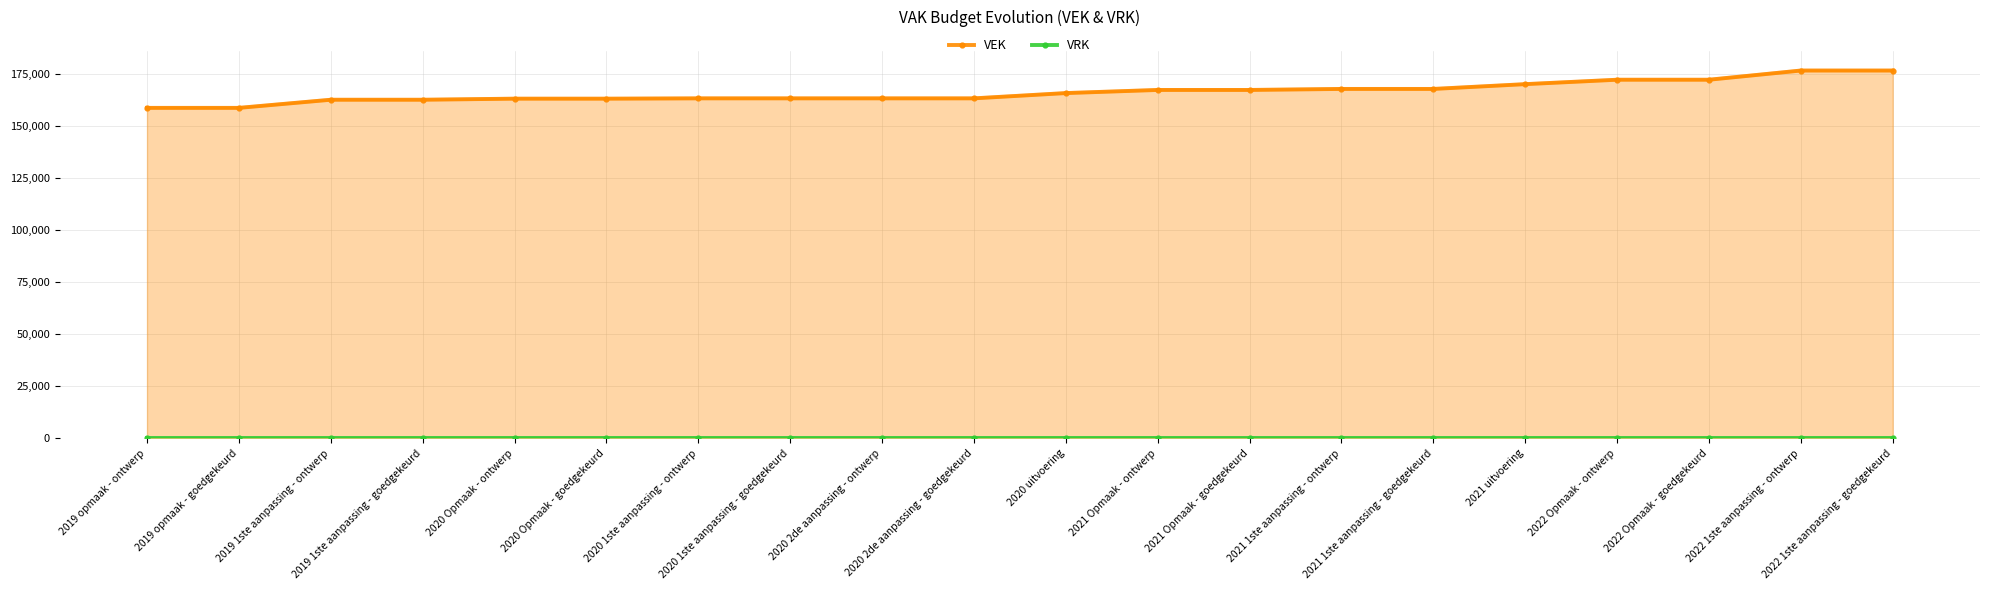

What is the difference between the highest and lowest values at 2020 2de aanpassing - ontwerp?

163491